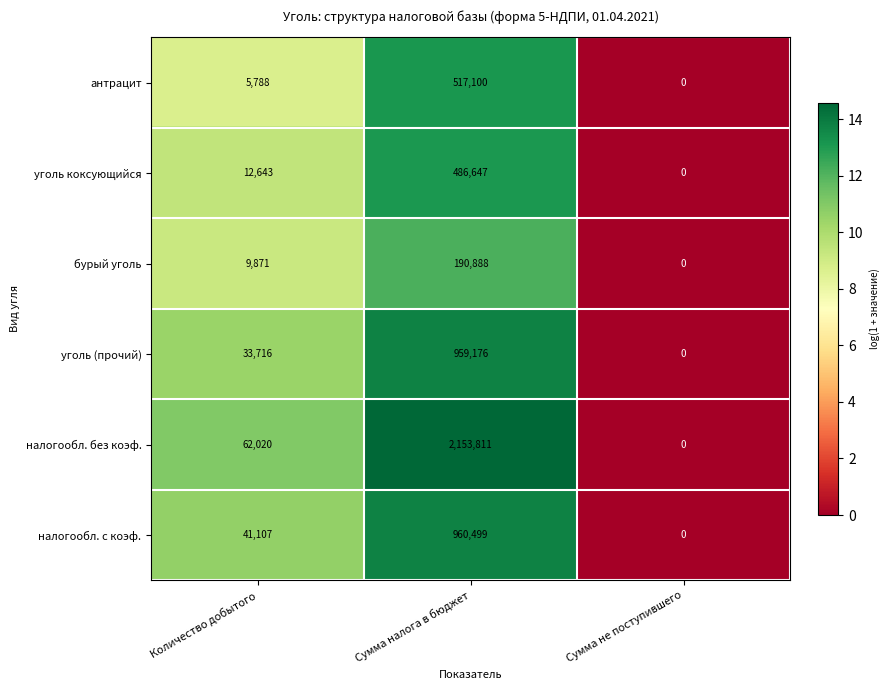

Reading left to right, list all the values displayed in this chart.

антрацит: 5788	517100	0
уголь коксующийся: 12643	486647	0
бурый уголь: 9871	190888	0
уголь (прочий): 33716	959176	0
налогообл. без коэф.: 62020	2153811	0
налогообл. с коэф.: 41107	960499	0